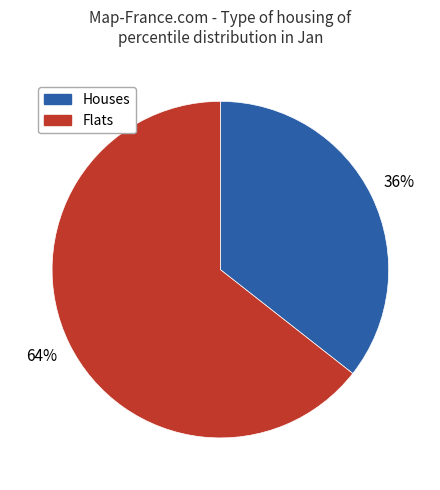

Does any single category account for the majority?

Yes